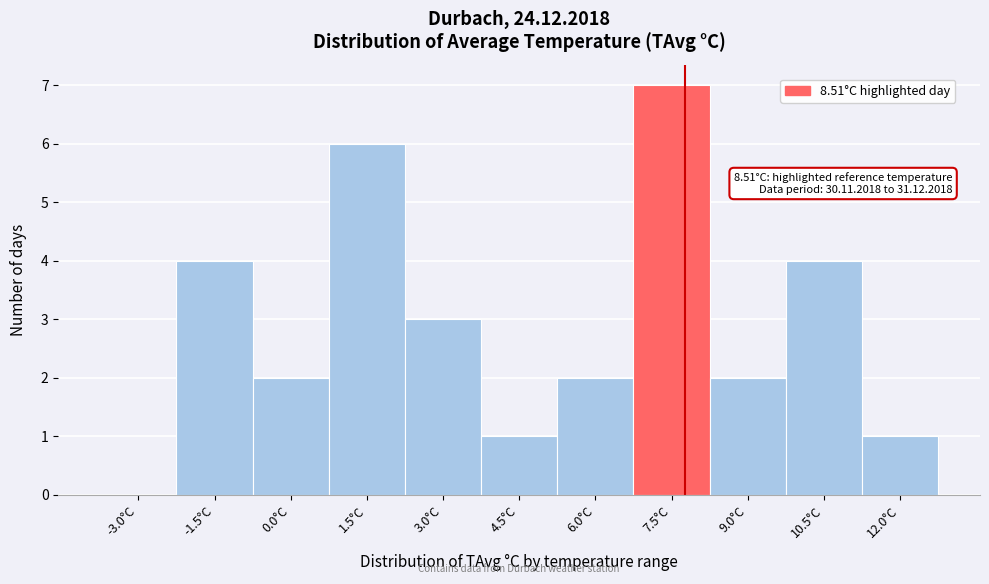

Reading right to left, list all the values displayed in this chart.

12.0°C=1	10.5°C=4	9.0°C=2	7.5°C=7	6.0°C=2	4.5°C=1	3.0°C=3	1.5°C=6	0.0°C=2	-1.5°C=4	-3.0°C=0